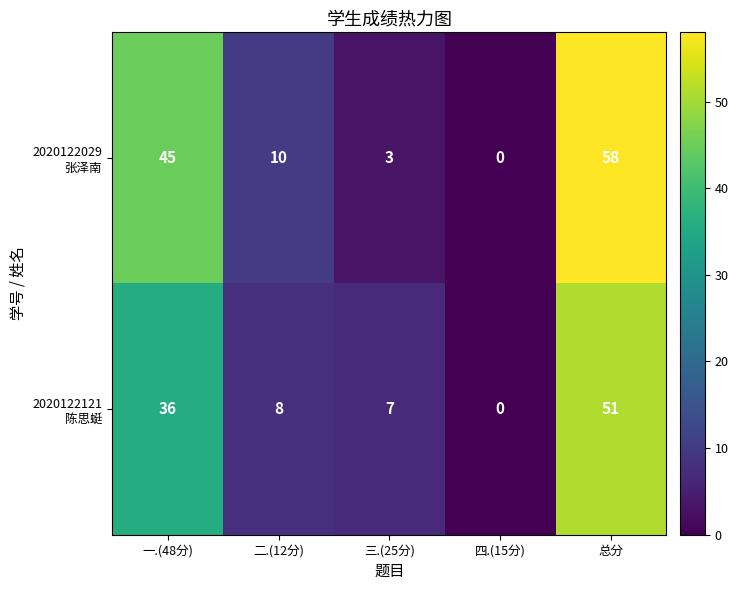

At which category is the sum across all series the highest?

总分